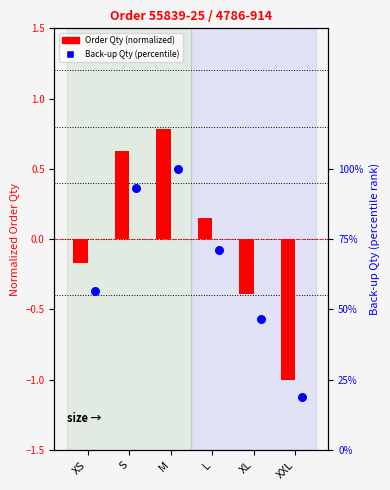

Which series has the widest spread of Y values?

Order Qty (normalized)